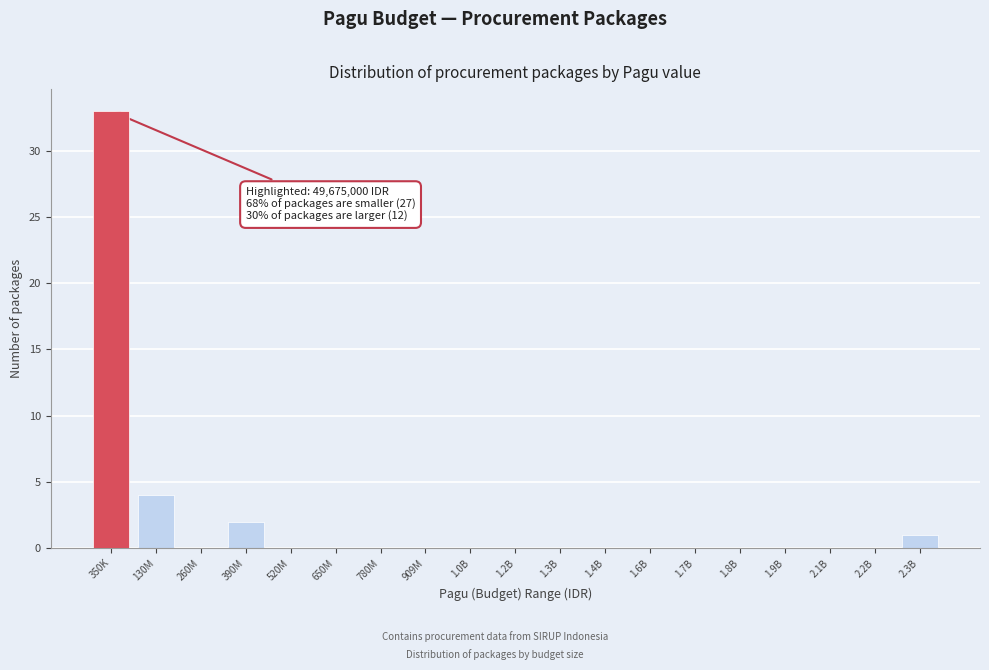

Reading left to right, list all the values displayed in this chart.

350K=33	130M=4	260M=0	390M=2	520M=0	650M=0	780M=0	909M=0	1.0B=0	1.2B=0	1.3B=0	1.4B=0	1.6B=0	1.7B=0	1.8B=0	1.9B=0	2.1B=0	2.2B=0	2.3B=1